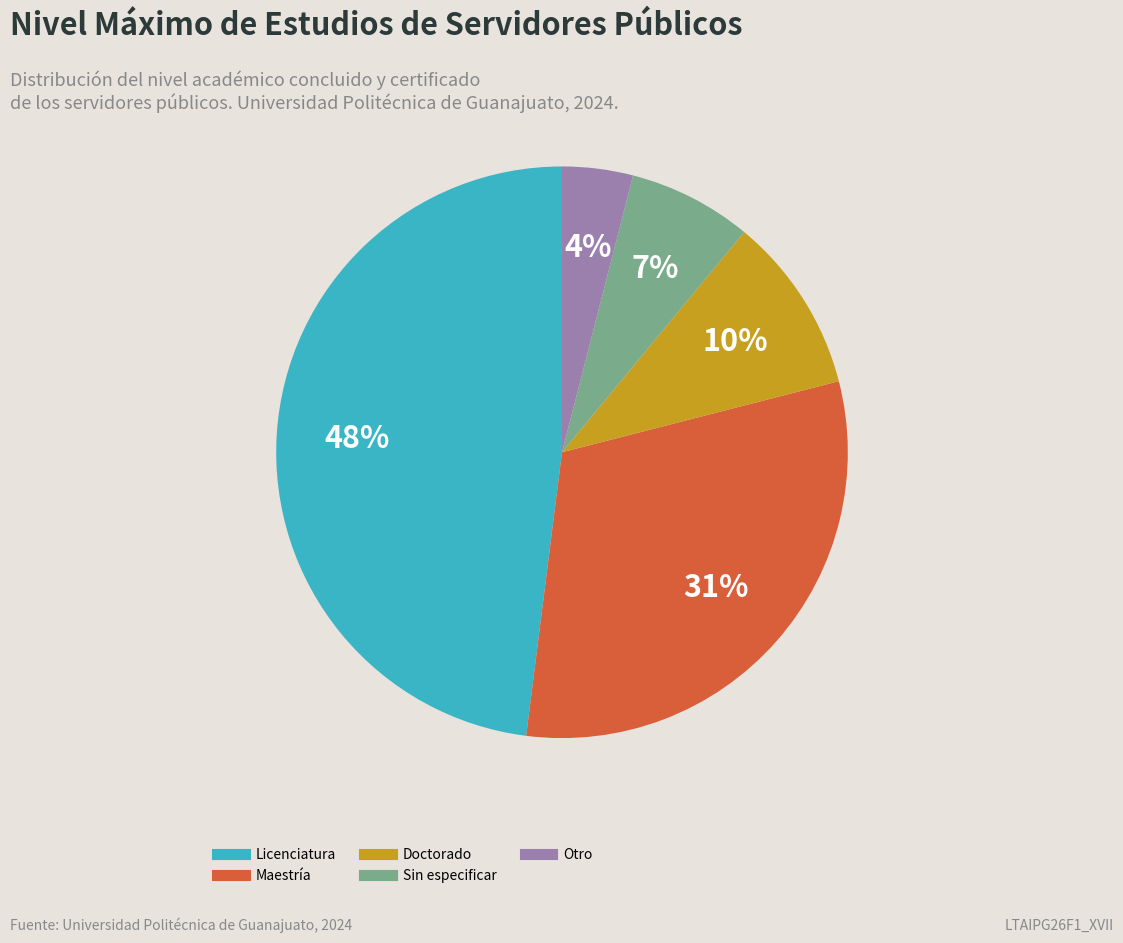

To the nearest percent, what is the average slice percentage?

20%